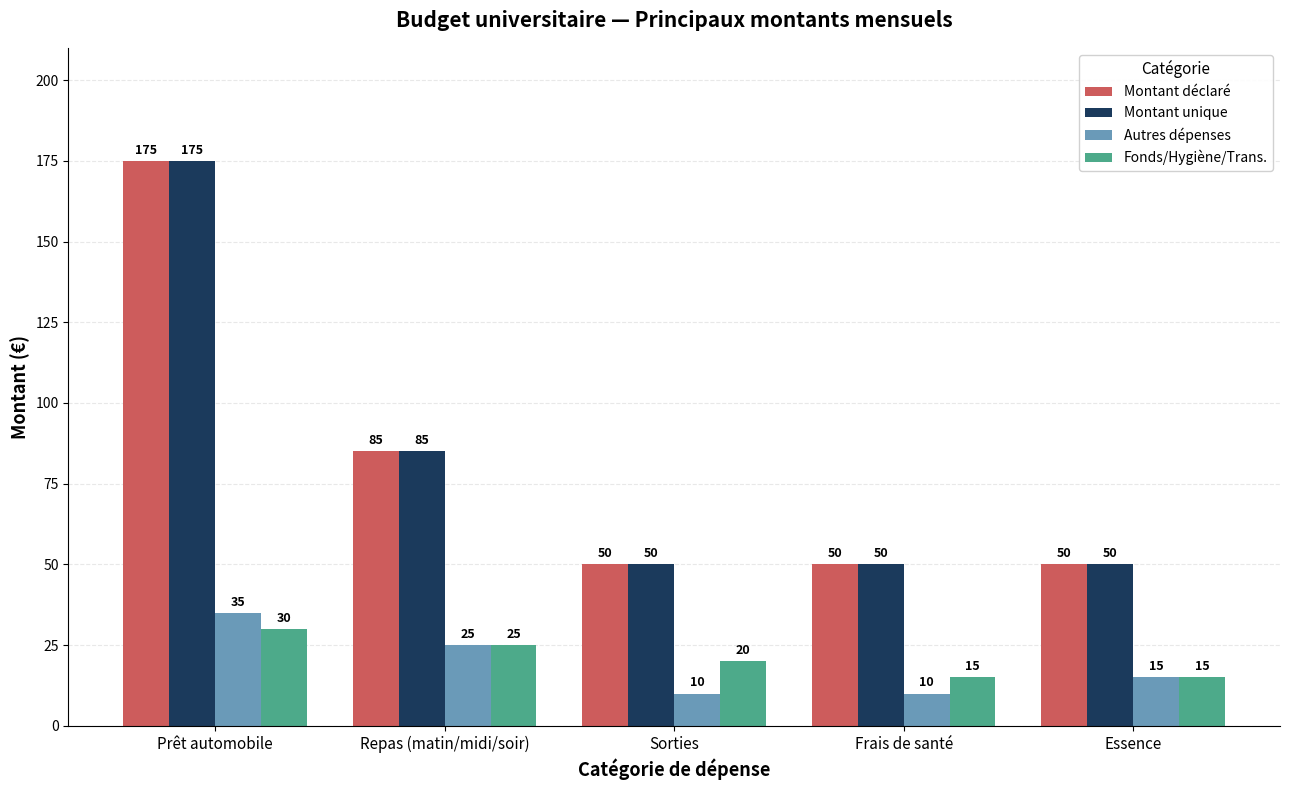

How many bars are there in total?

20